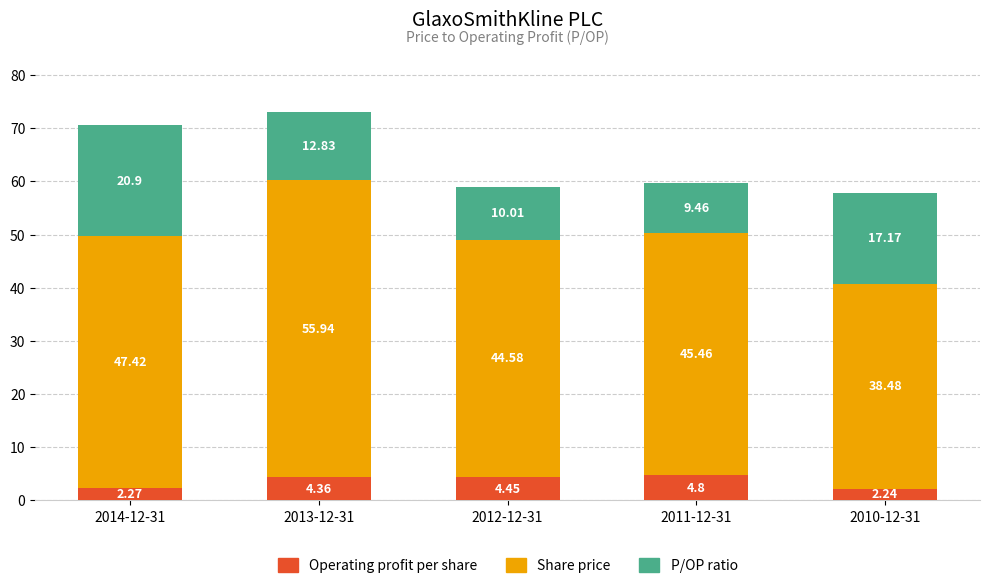

How many values in the Operating profit per share series exceed 4?

3